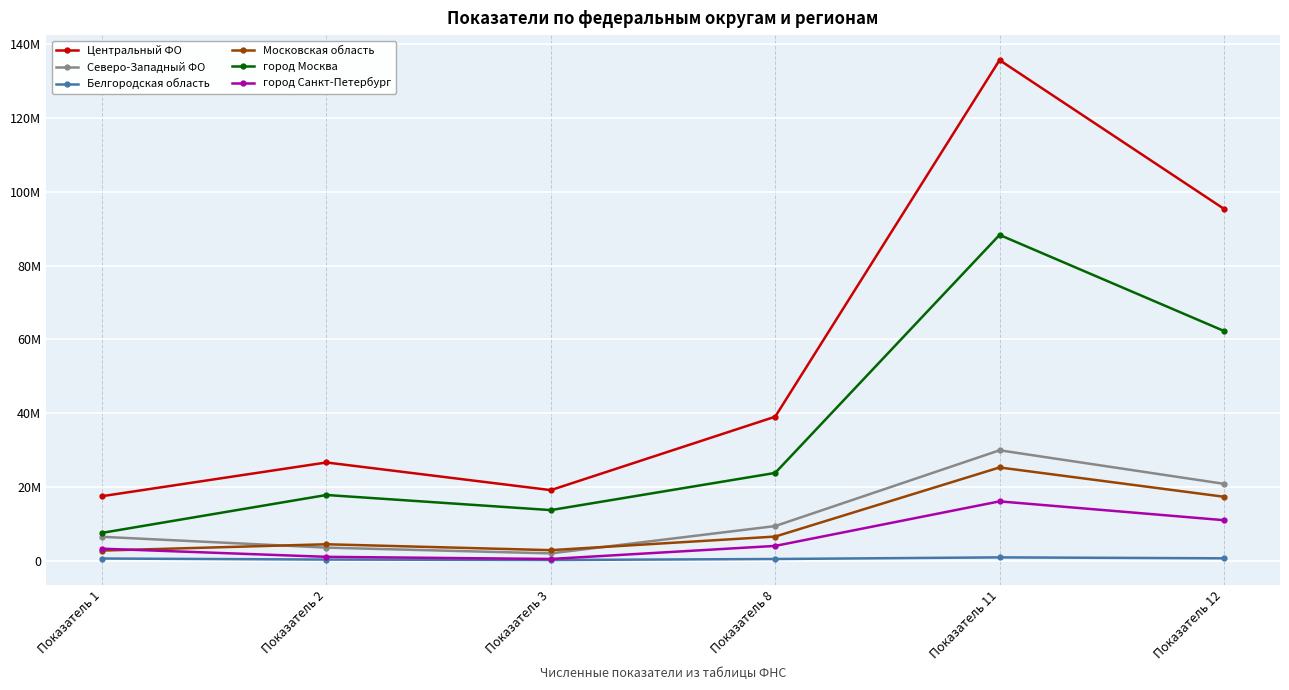

What is the difference between the maximum and minimum values in the город Москва series?

80810868